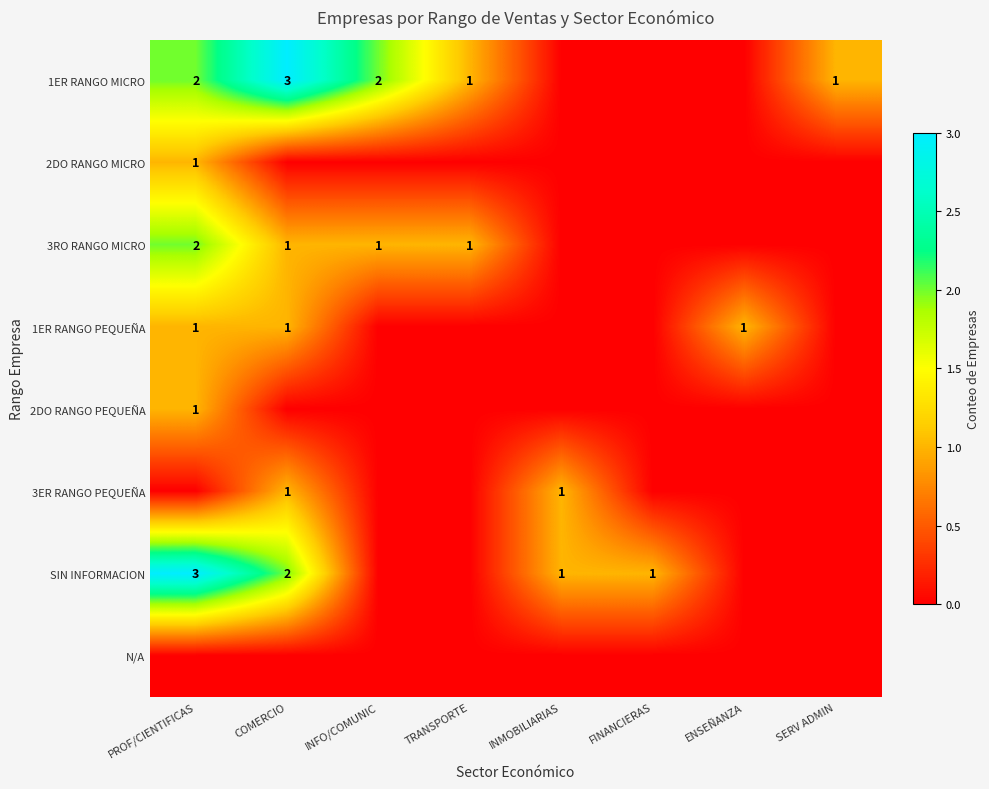

What is the sum of the SIN INFORMACION values at COMERCIO and INMOBILIARIAS?

3